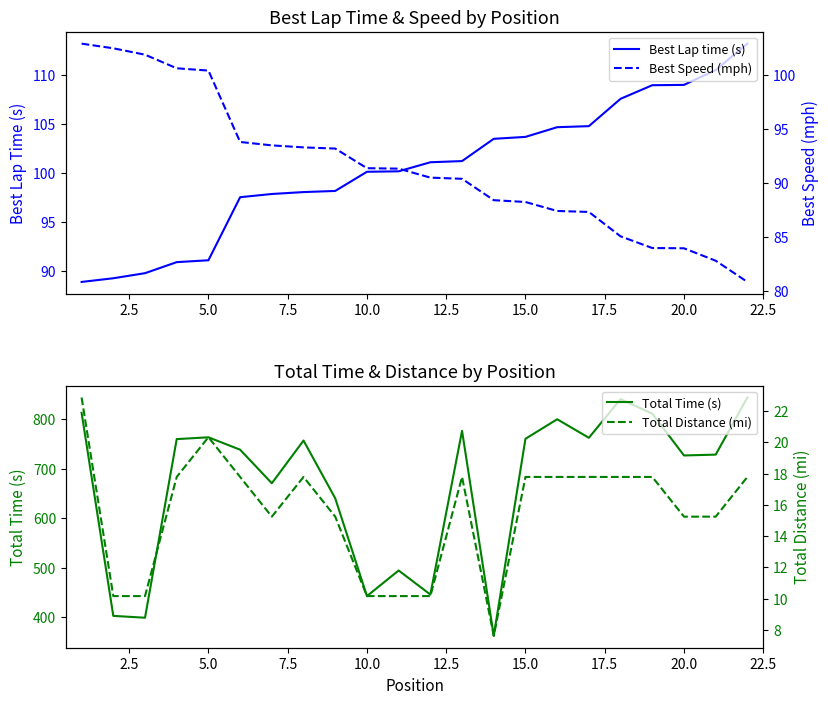

Which series has the largest total across all categories?

Total Time (s)